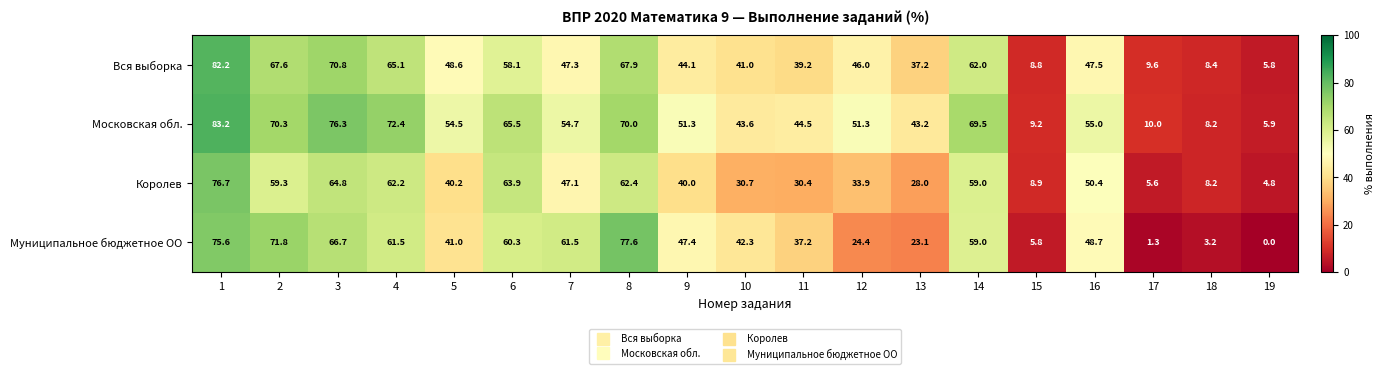

The value of Московская обл. at 9 is 51.3. True or false?

True